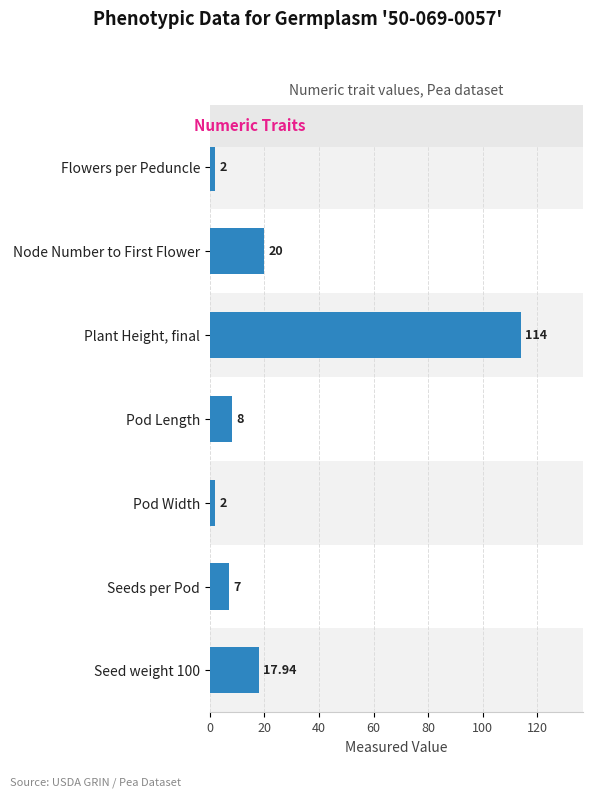

Which category has the highest value across all series?

Plant Height, final